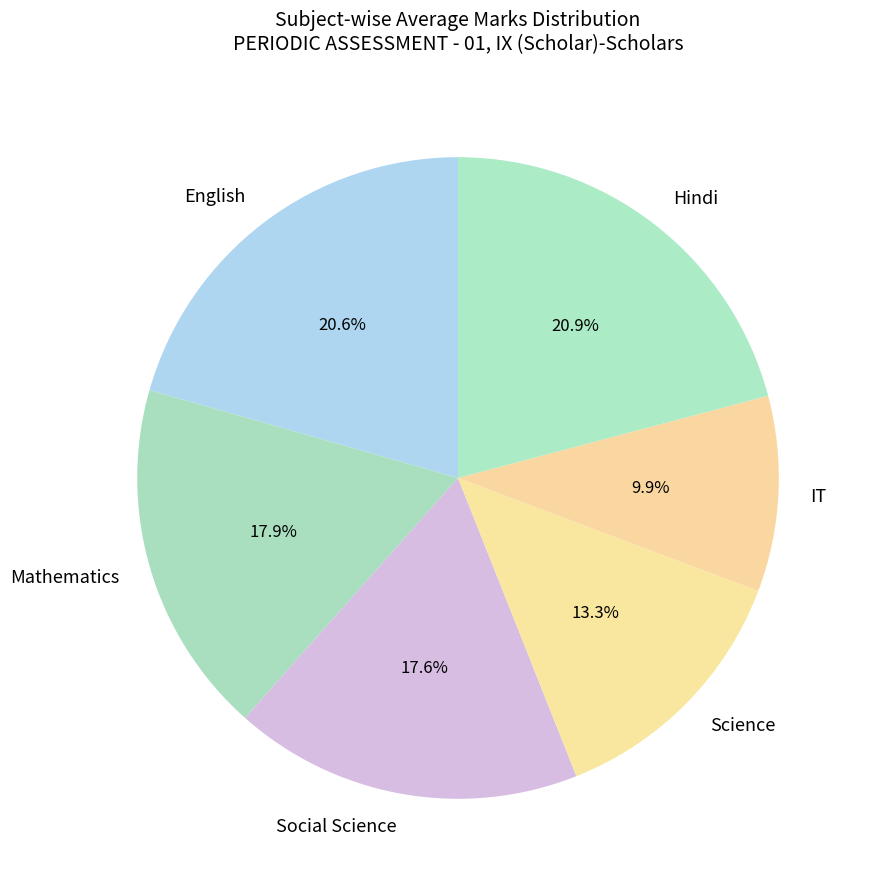

Which has a higher value, English or Mathematics?

English